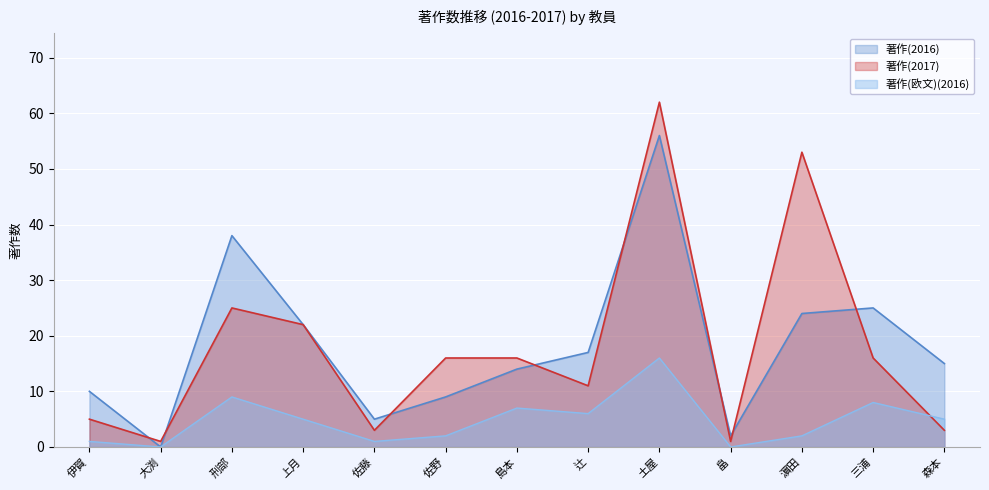

What is the difference between the maximum and second lowest values in the 著作(2016) series?

54